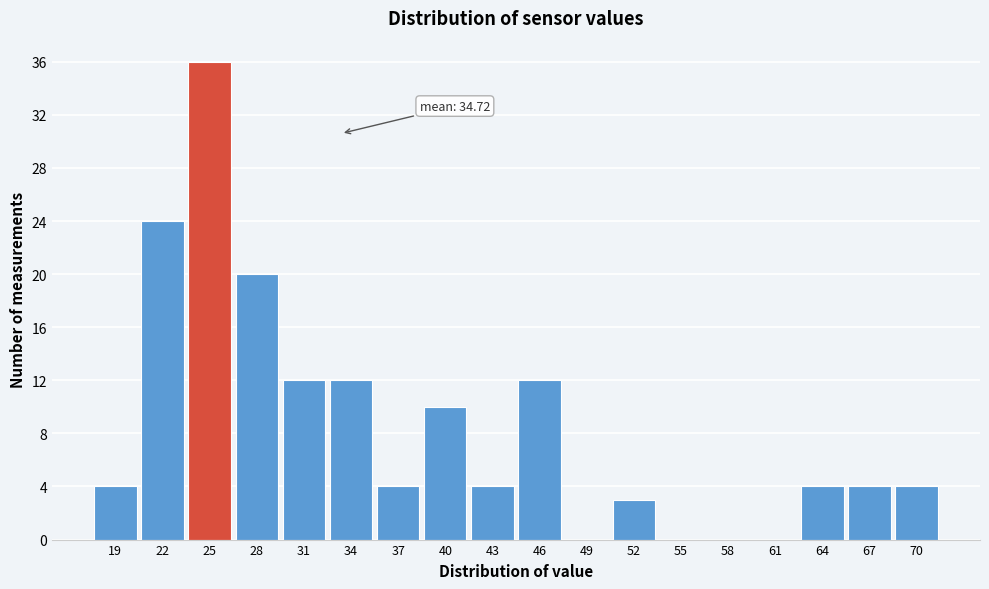

Reading left to right, extract all data points from this chart.

19=4	22=24	25=36	28=20	31=12	34=12	37=4	40=10	43=4	46=12	49=0	52=3	55=0	58=0	61=0	64=4	67=4	70=4